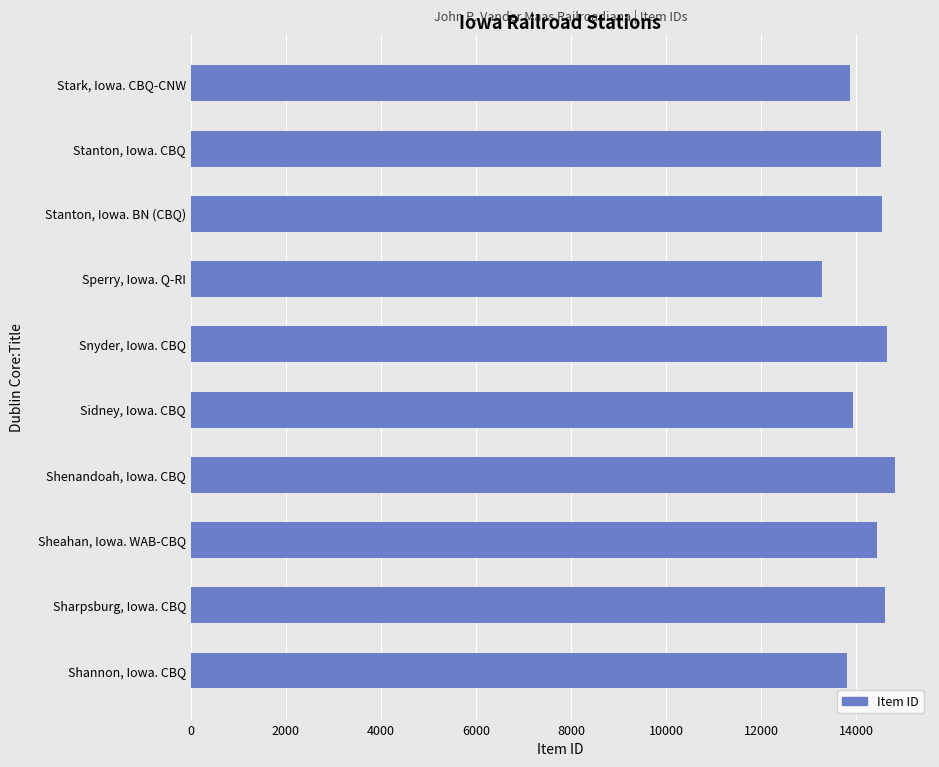

How many bars are there in total?

10